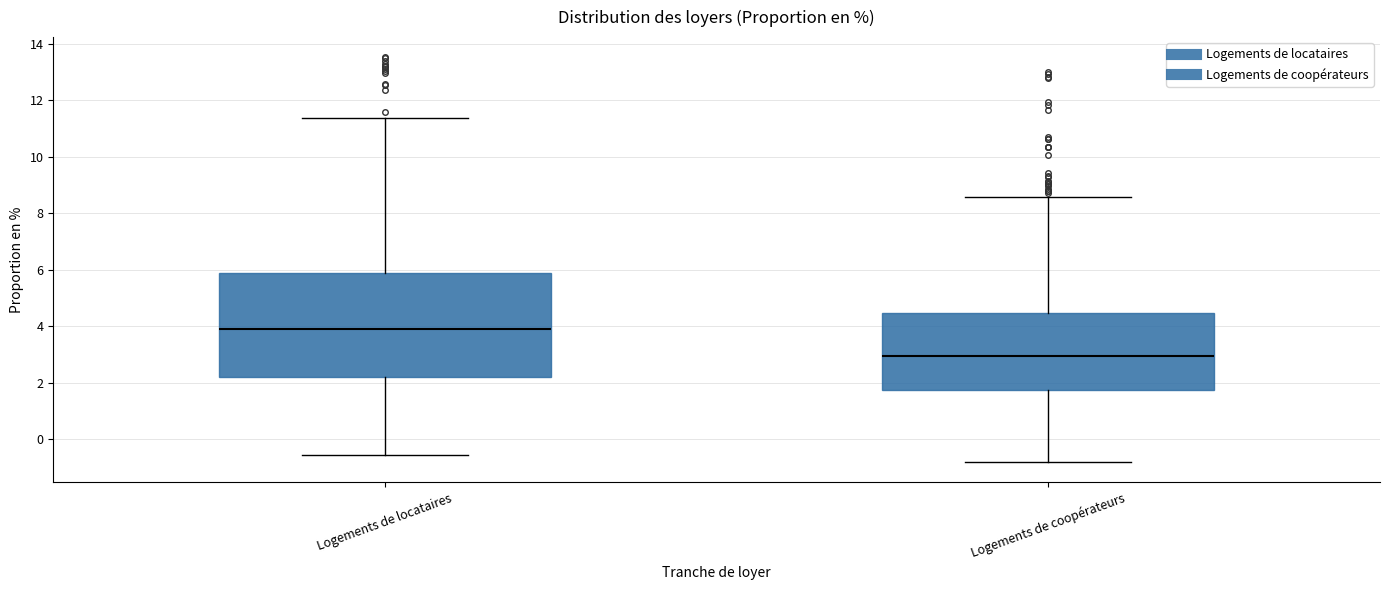

Which box's median line is the highest?

Logements de locataires